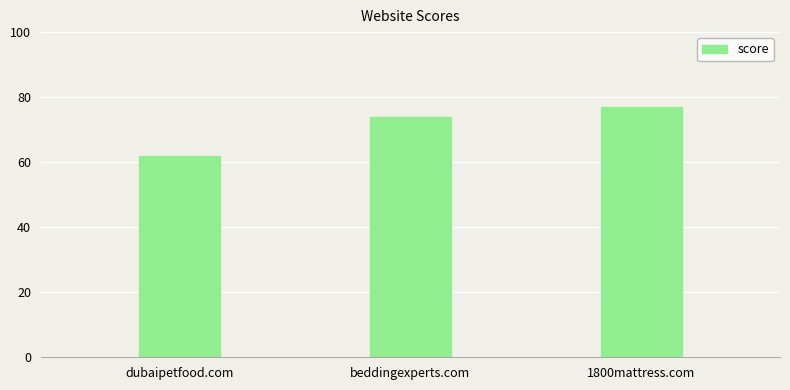

The chart shows a value of 117 at 1800mattress.com. True or false?

False